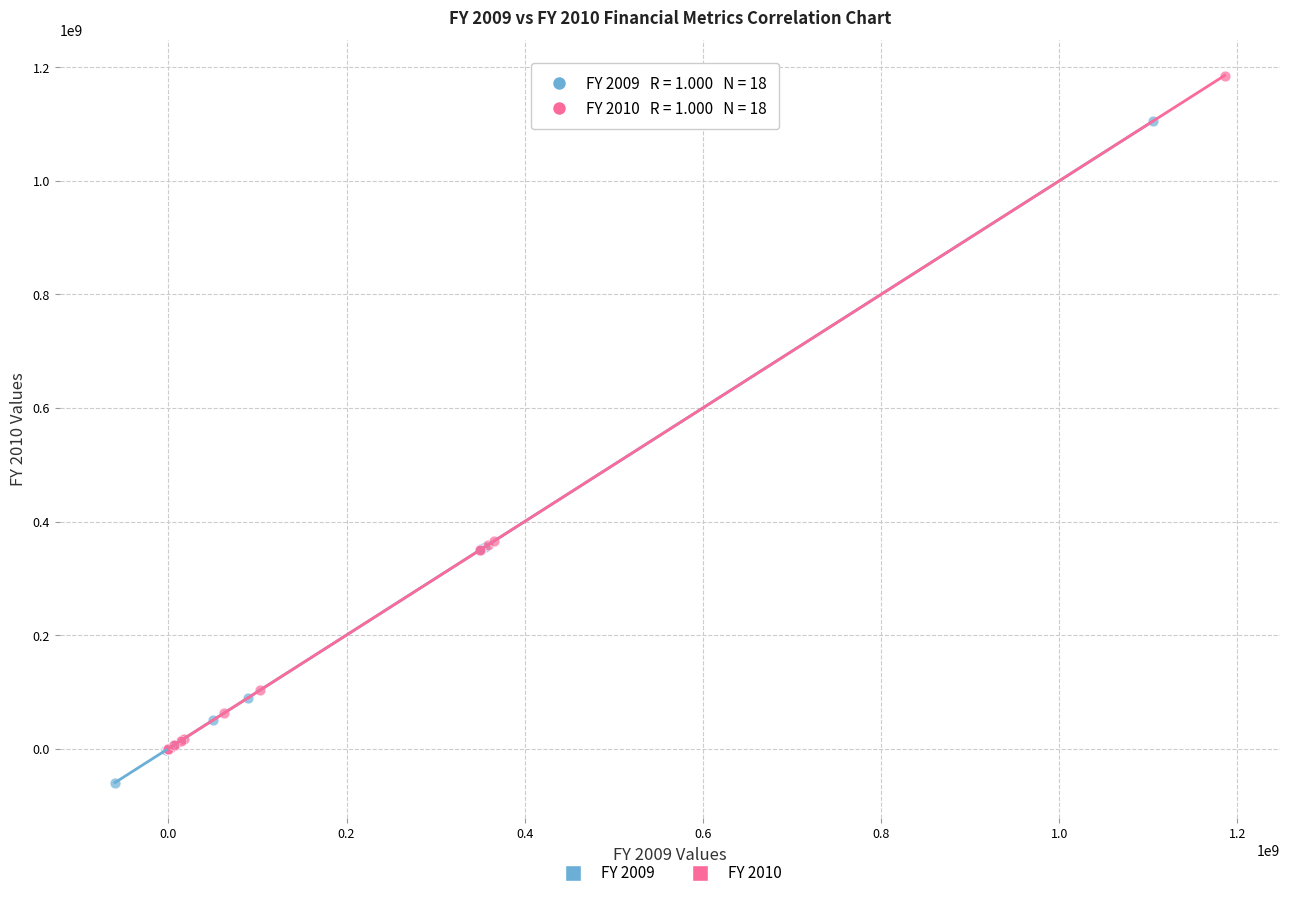

Which series reaches the minimum Y coordinate?

FY 2009